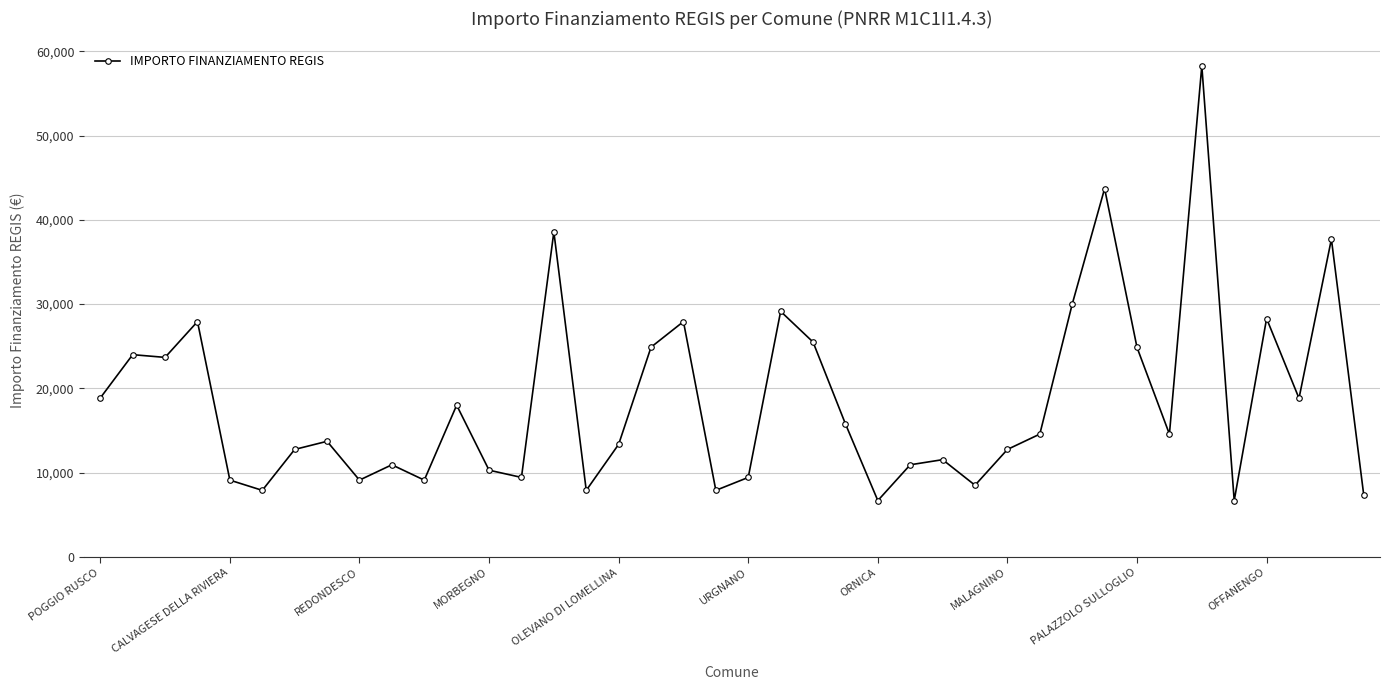

What is the minimum value shown in the chart?

6677